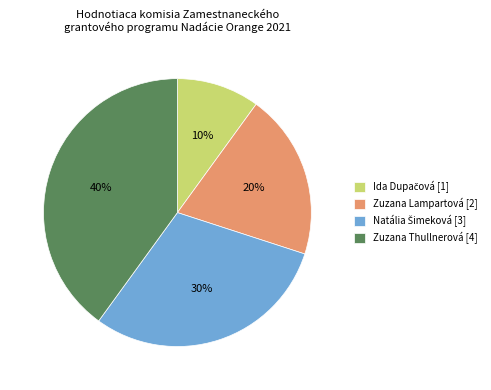

Is it true that Zuzana Lampartová is 29% of the pie?

False